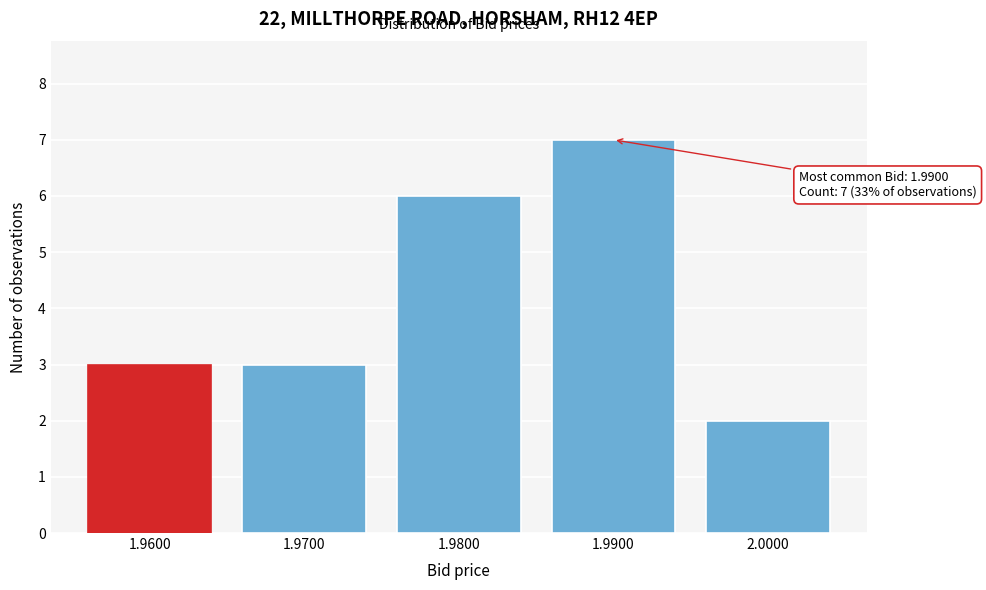

Reading left to right, what are all the values shown in this chart?

3	3	6	7	2